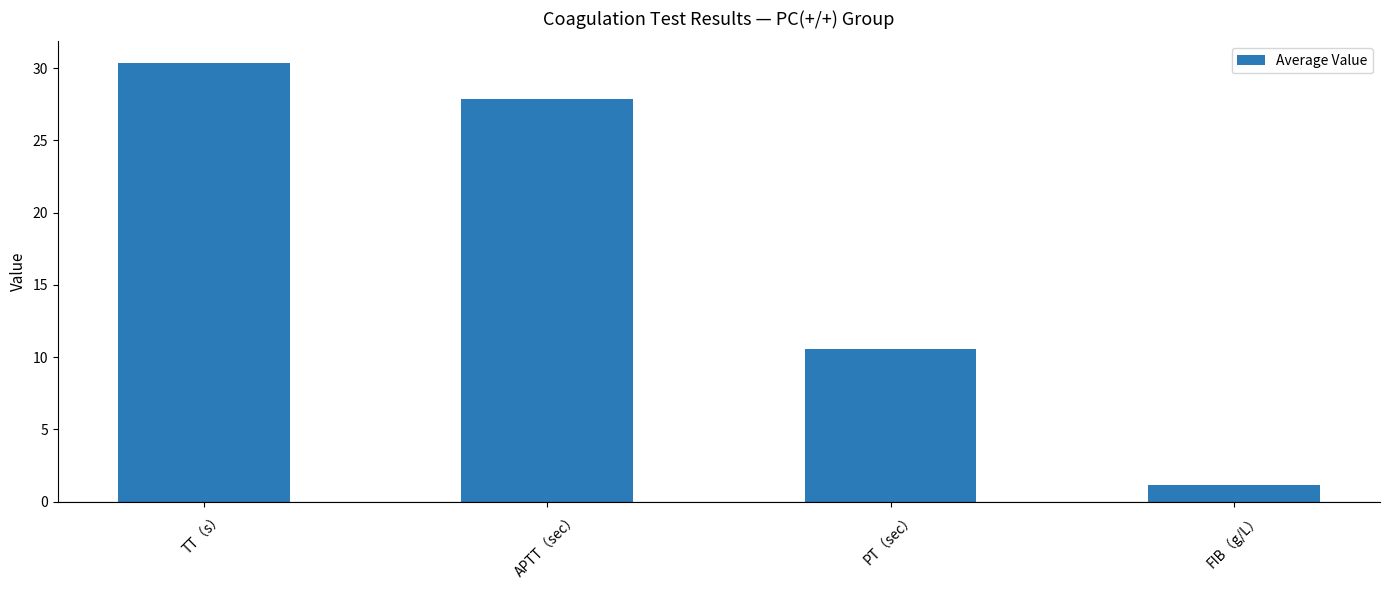

Reading left to right, transcribe all the data shown in this chart.

TT（s）=30.3	APTT（sec）=27.9	PT（sec）=10.5	FIB（g/L）=1.2